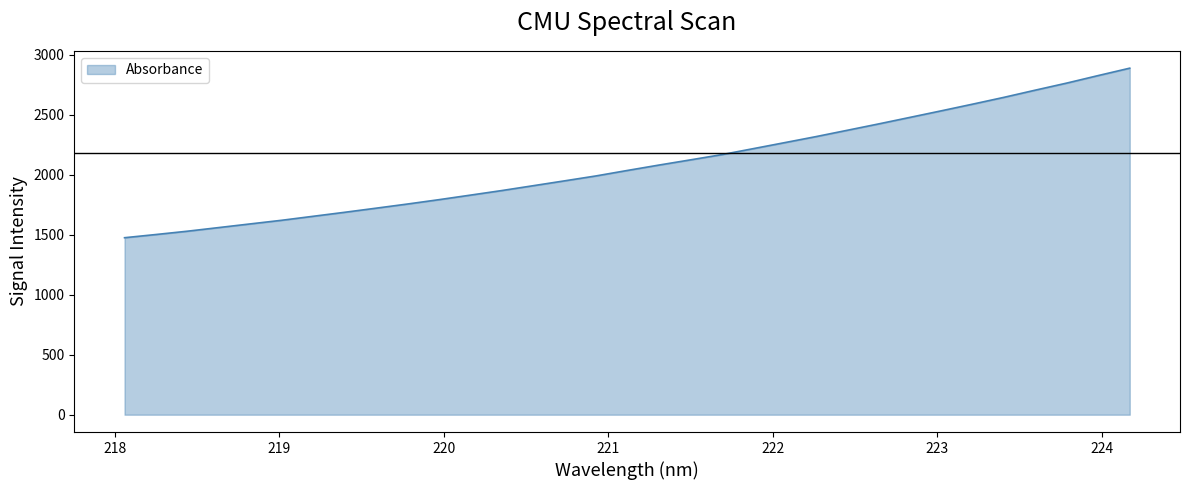

Reading left to right, list all the values displayed in this chart.

1475.5	1502.2	1529.7	1560.2	1590.6	1620.9	1654.1	1687.4	1721.7	1756.4	1792.6	1830.5	1868.6	1909.1	1949.6	1990.6	2036.3	2081.0	2124.2	2167.8	2217.7	2267.8	2318.2	2371.1	2424.3	2478.8	2533.6	2589.3	2646.2	2706.2	2765.0	2827.6	2888.9